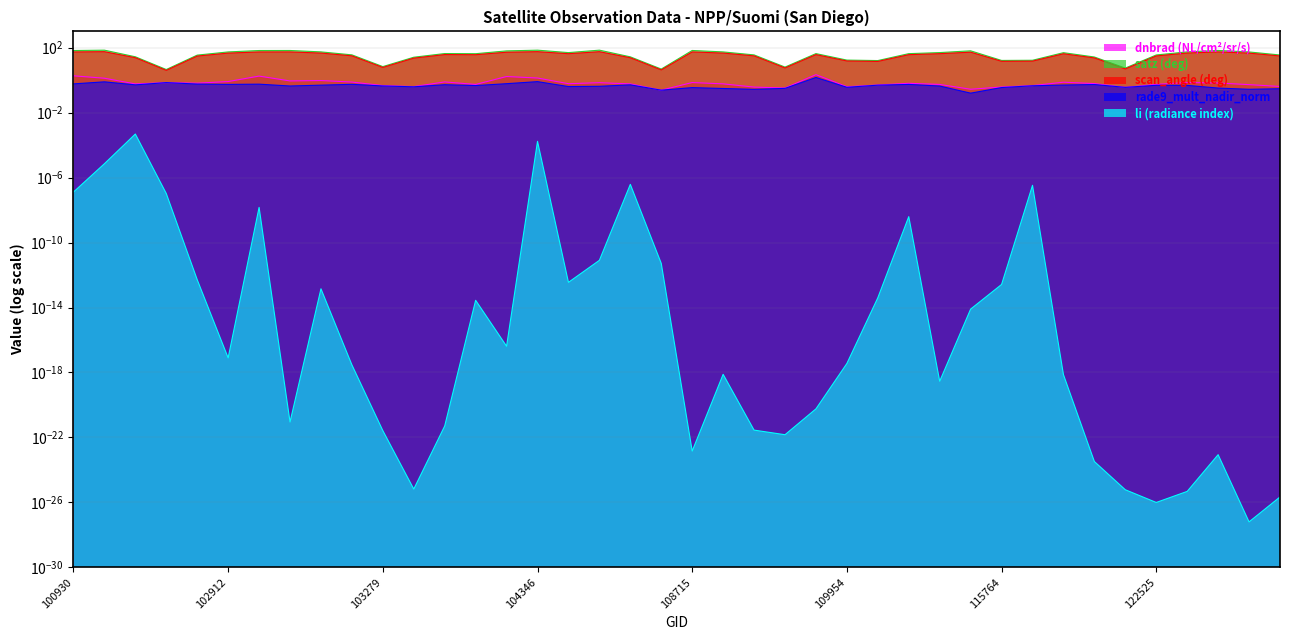

Which category has the lowest value in the satz series?

102671